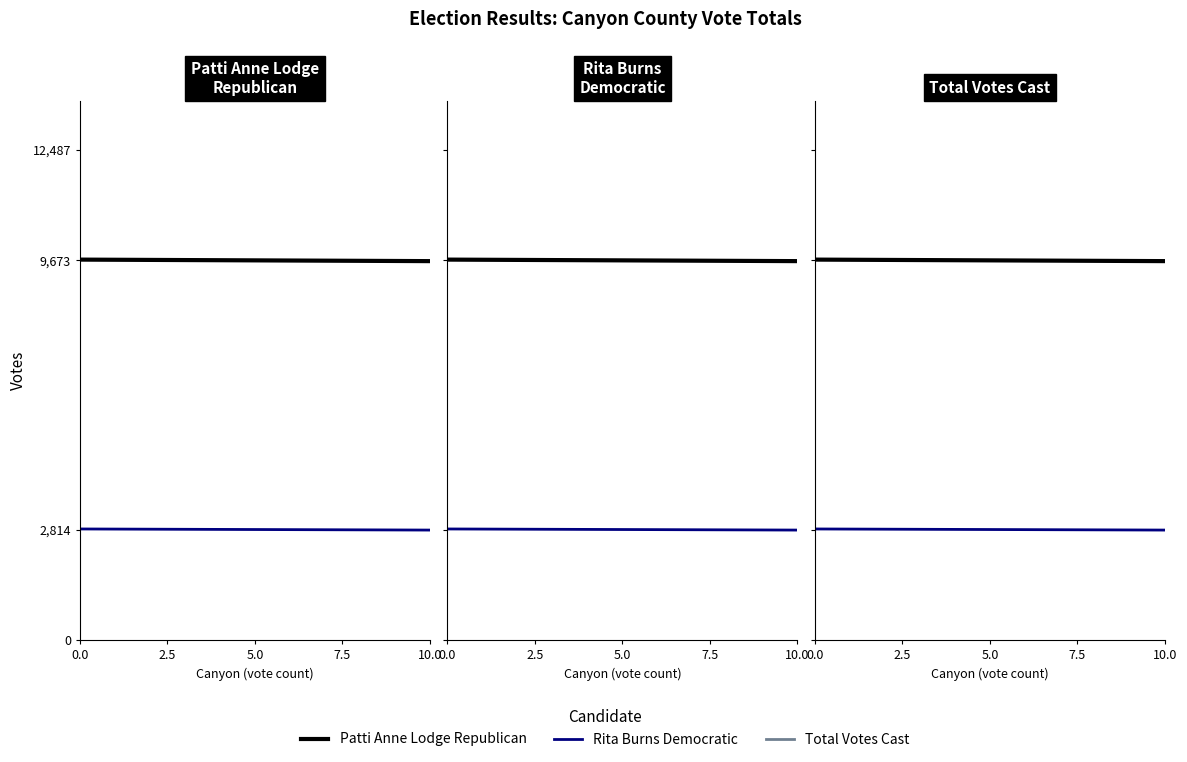

Which series has the largest total across all categories?

Patti Anne Lodge Republican